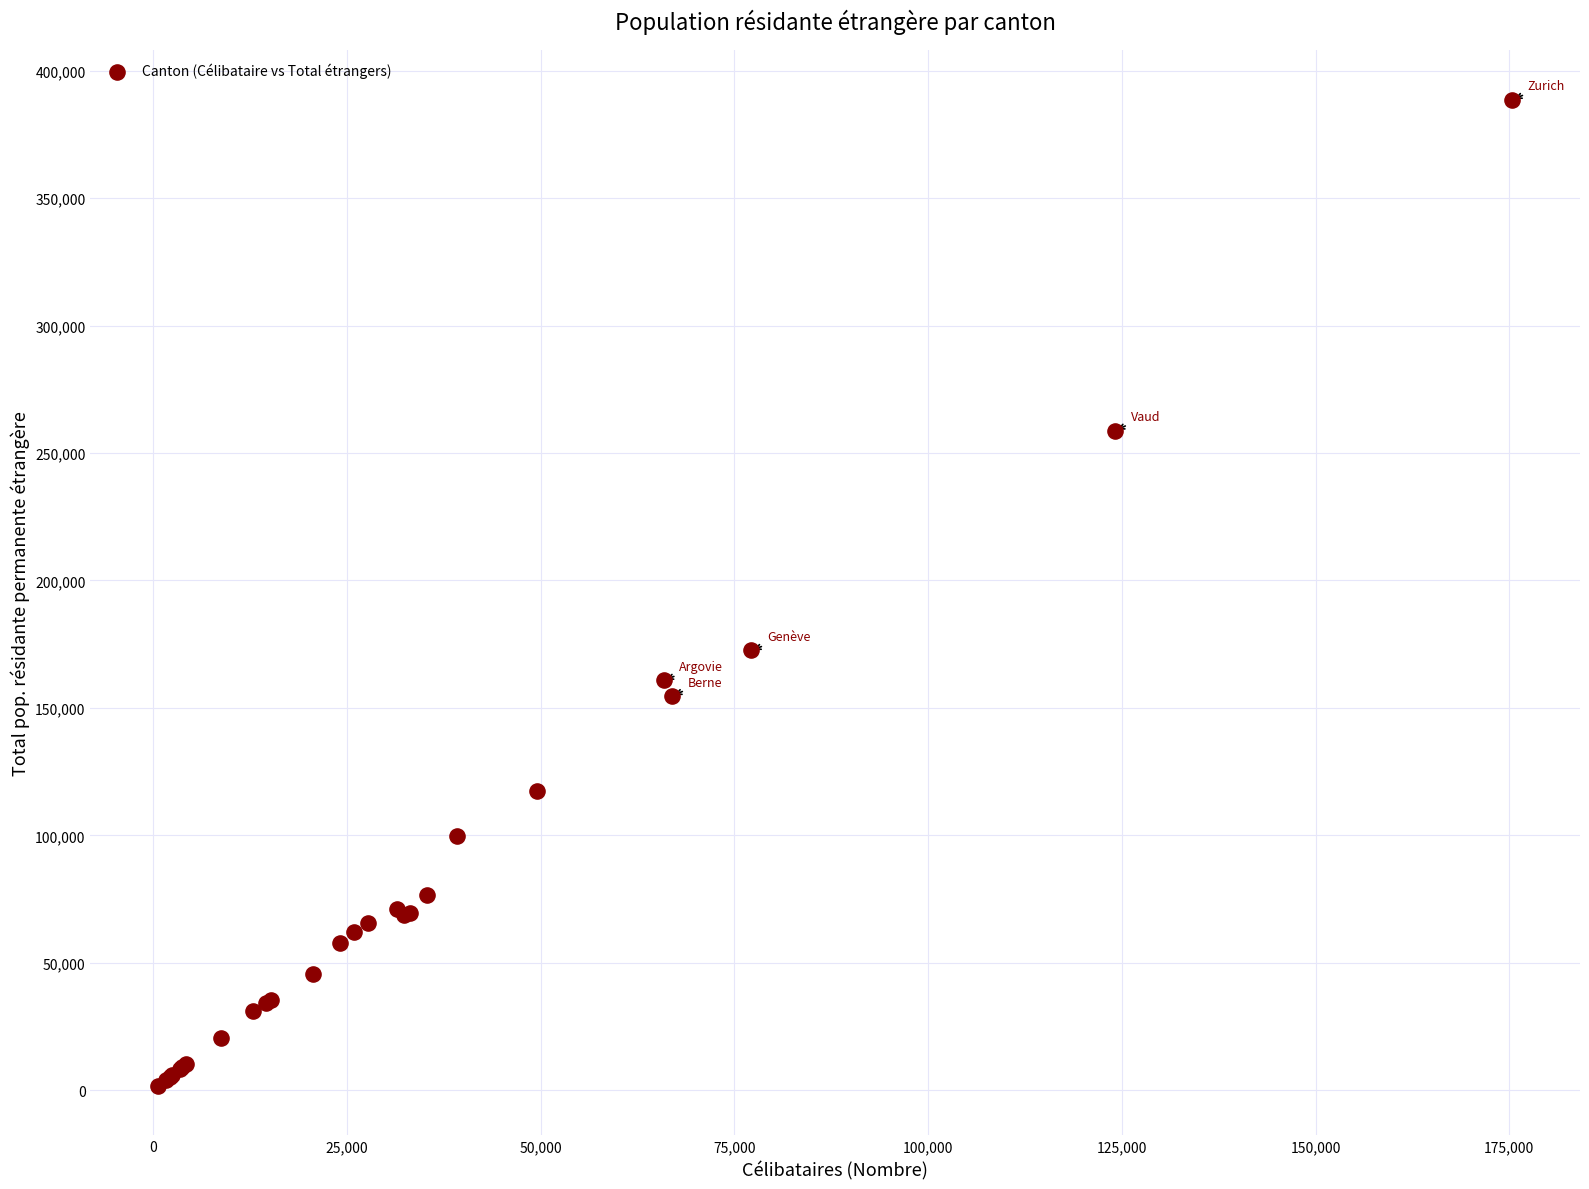

What Y value in the scatter plot is closest to 195166?

172609